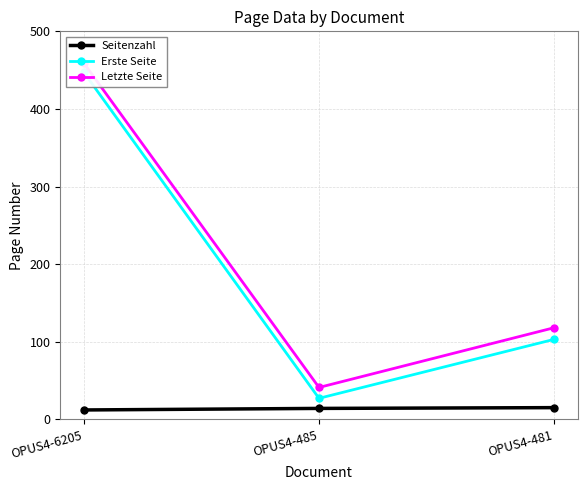

Read the Erste Seite value at OPUS4-485, to the nearest 10.

30